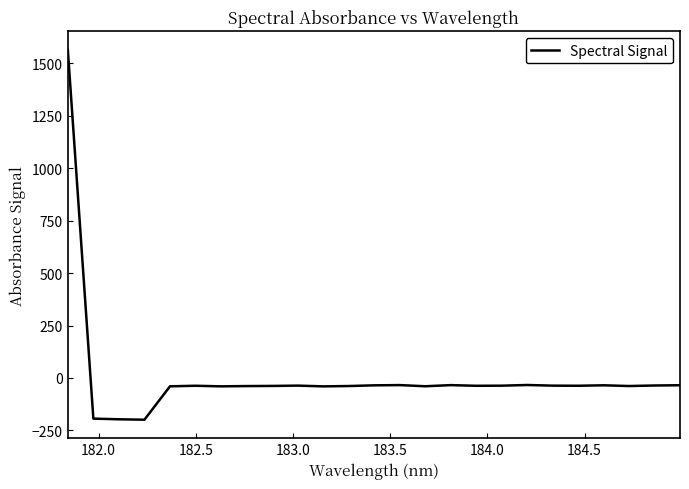

What is the difference between the maximum and minimum values?

1763.6